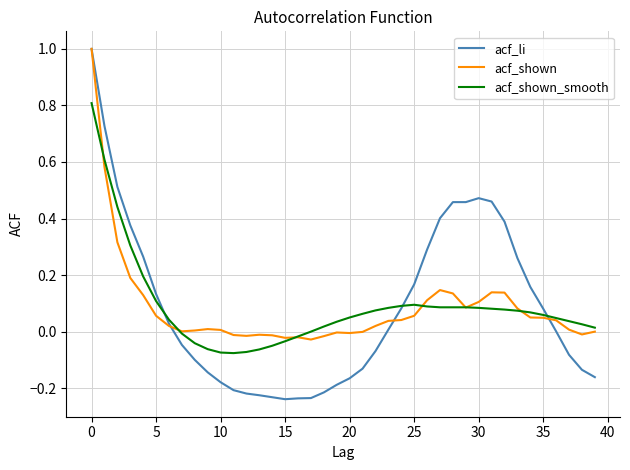

What is the maximum value for acf_li?

1.0